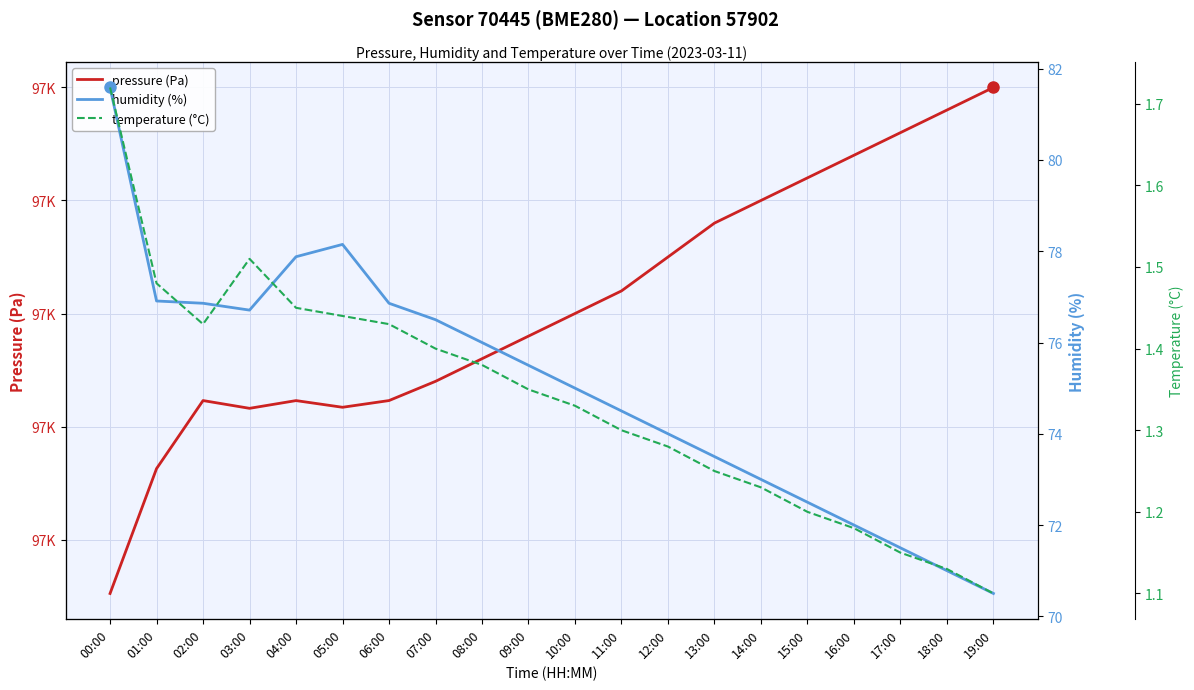

List the labels in order of humidity (%) value, largest first.

00:00, 05:00, 04:00, 01:00, 02:00, 06:00, 03:00, 07:00, 08:00, 09:00, 10:00, 11:00, 12:00, 13:00, 14:00, 15:00, 16:00, 17:00, 18:00, 19:00